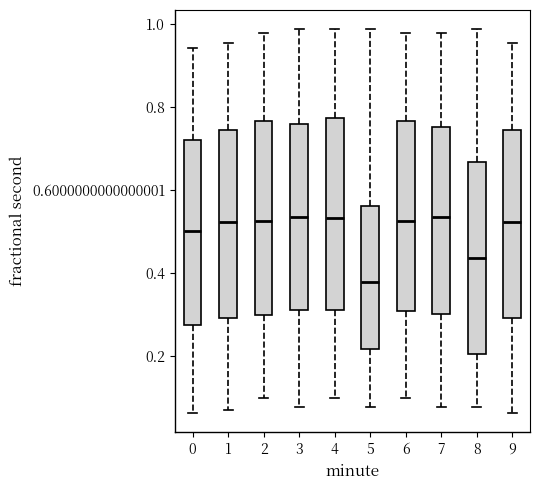

Reading left to right, read every box against the y-axis: the position of its median line, the range the box covers, and the ends of its whiskers. The values are not printed on the chart, so give them approximately, as read against the axis.

0: median 0.50, box 0.28 to 0.72, whiskers 0.06 to 0.94
1: median 0.52, box 0.30 to 0.74, whiskers 0.06 to 0.96
2: median 0.52, box 0.30 to 0.76, whiskers 0.10 to 0.98
3: median 0.54, box 0.32 to 0.76, whiskers 0.08 to 0.98
4: median 0.54, box 0.32 to 0.78, whiskers 0.10 to 0.98
5: median 0.38, box 0.22 to 0.56, whiskers 0.08 to 0.98
6: median 0.52, box 0.30 to 0.76, whiskers 0.10 to 0.98
7: median 0.54, box 0.30 to 0.76, whiskers 0.08 to 0.98
8: median 0.44, box 0.20 to 0.66, whiskers 0.08 to 0.98
9: median 0.52, box 0.30 to 0.74, whiskers 0.06 to 0.96